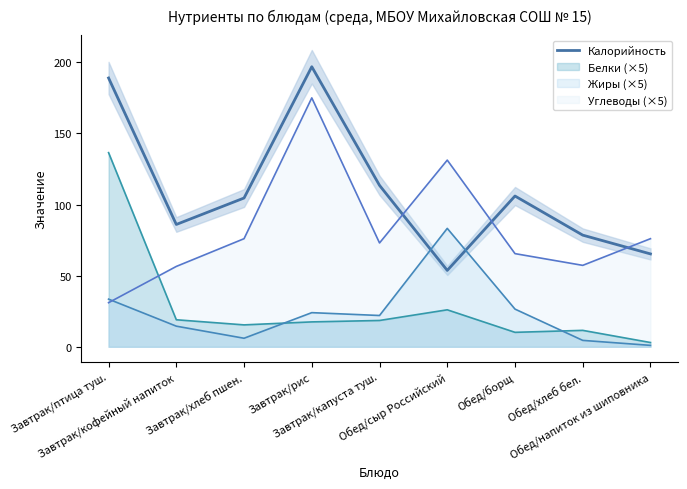

The chart shows a value of 74.7 at Завтрак/рис. True or false?

False